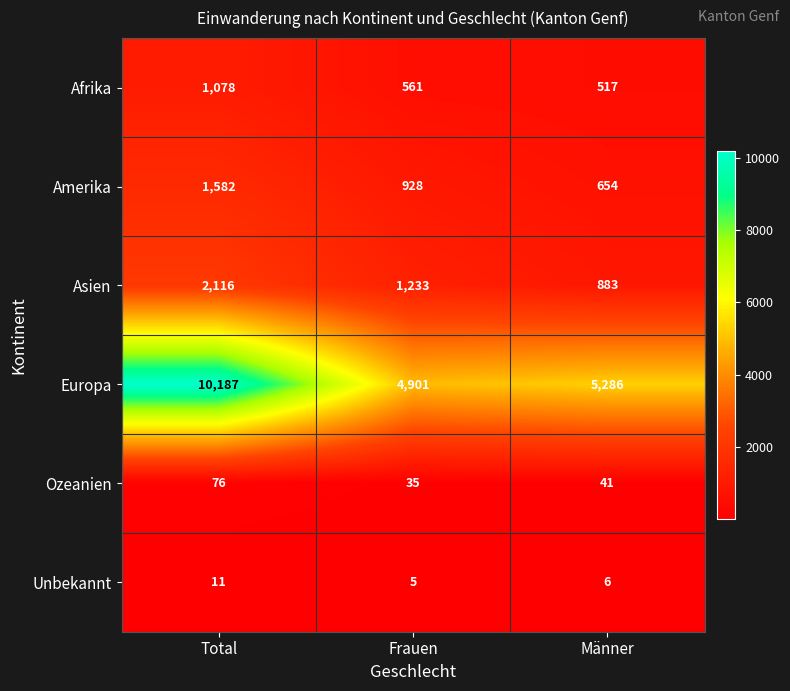

What is the spread (max minus min) of values at Männer?

5280